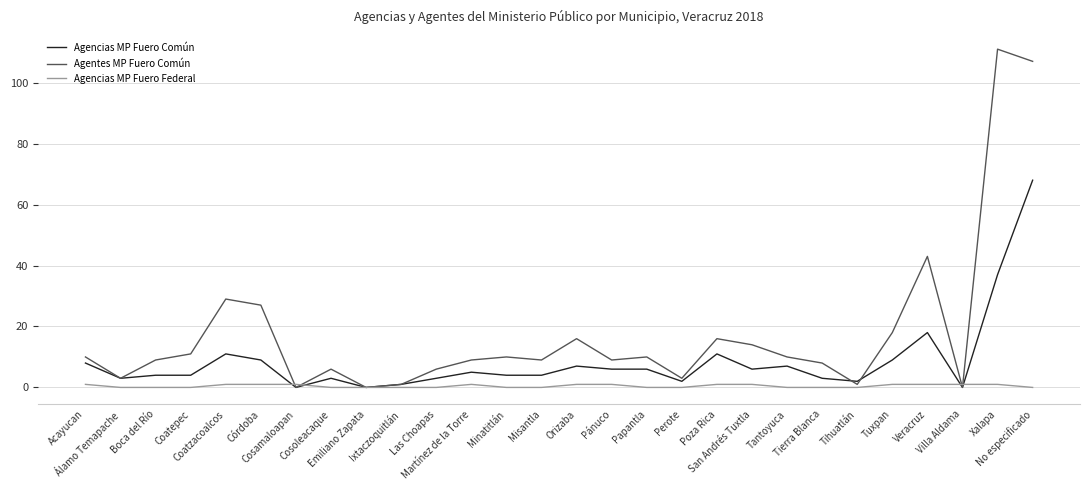

At which category is the sum across all series the highest?

No especificado